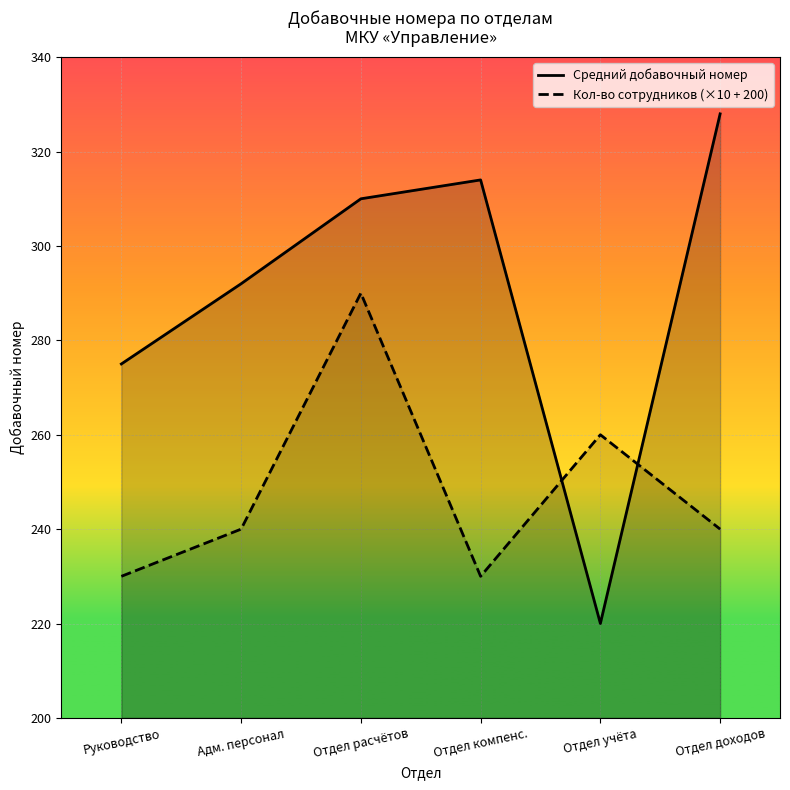

The Кол-во сотрудников (×10 + 200) series shows 123 at Адм. персонал. True or false?

False